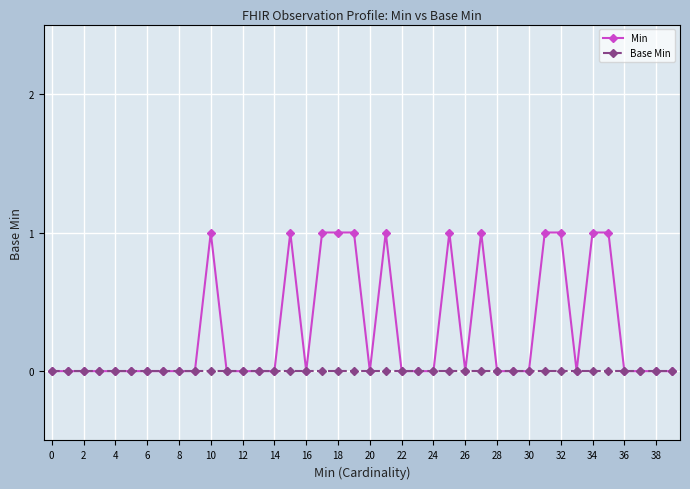

Does the chart display data point markers on the line(s)?

Yes